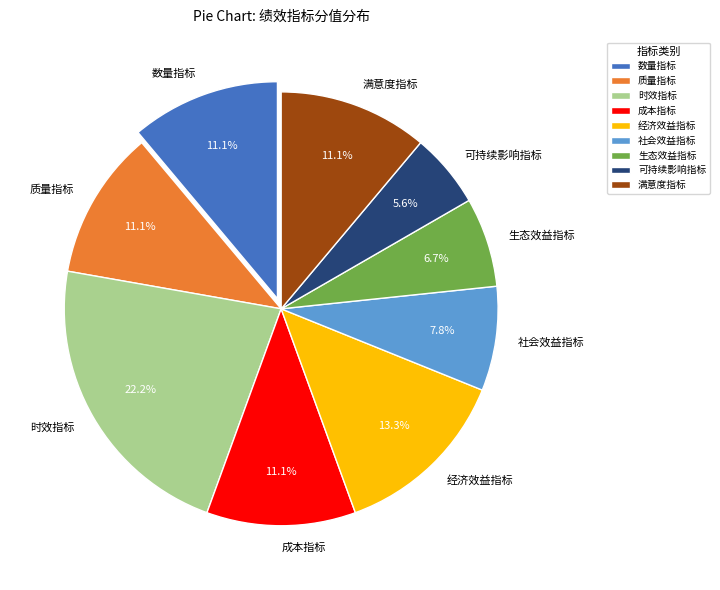

Which slice is the largest?

时效指标